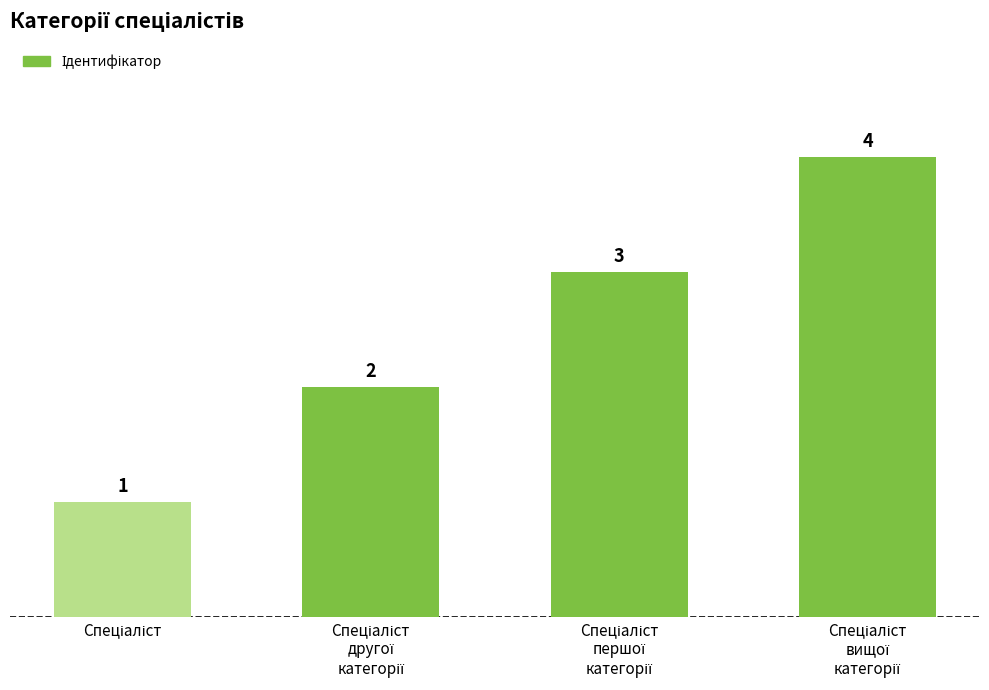

What is the difference between the maximum and minimum values?

3